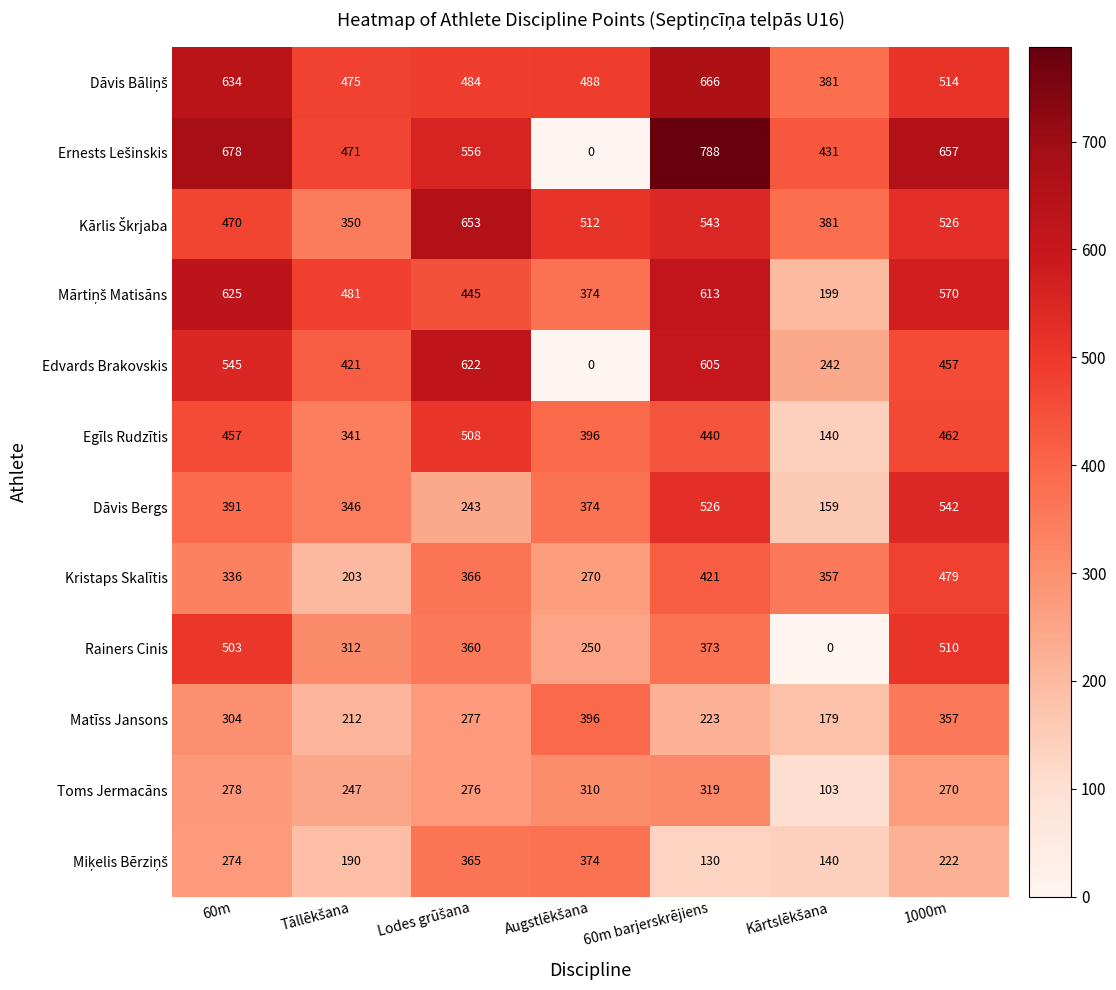

What is the difference between the maximum and second lowest values in the Toms Jermacāns series?

72